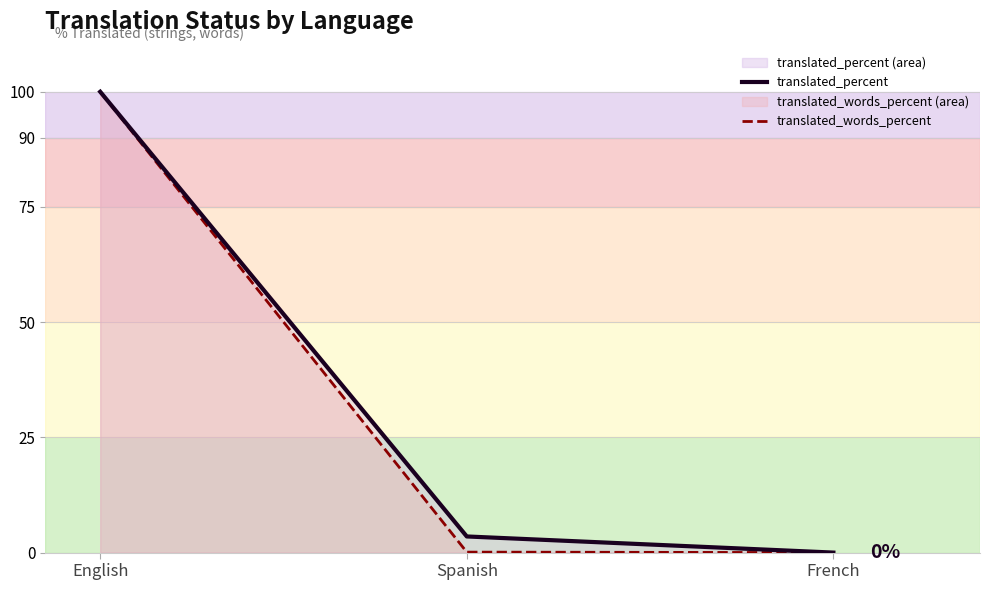

What is the value of the translated_words_percent point at the 2nd from the left?

0.1